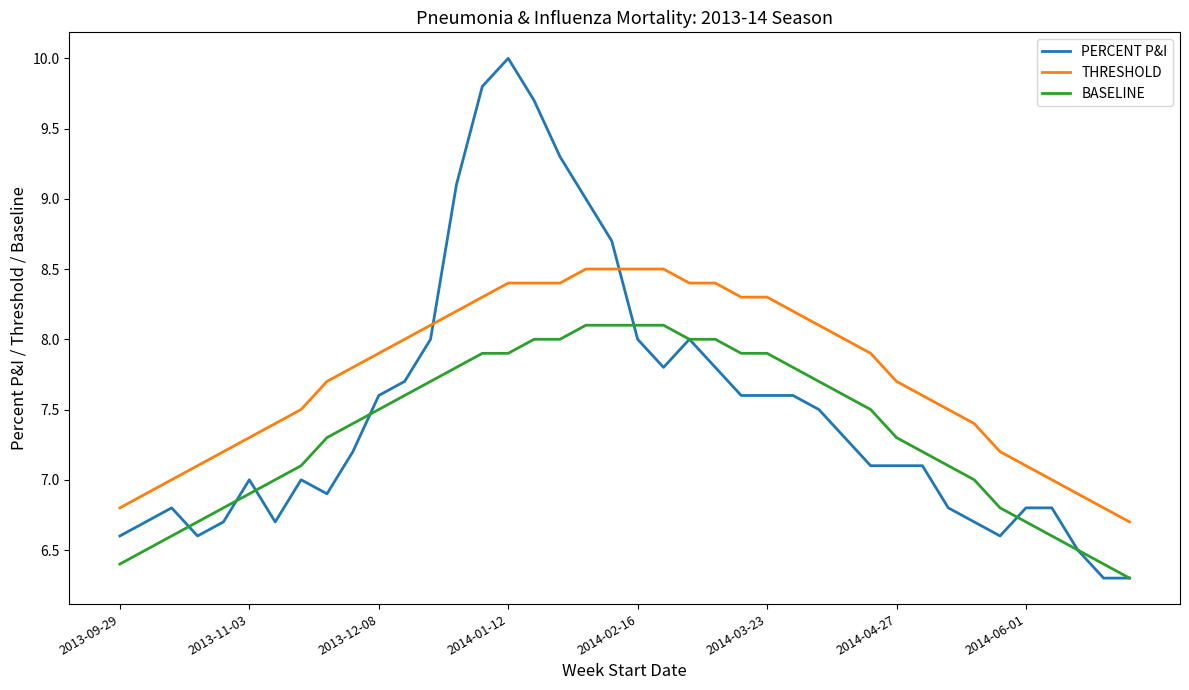

List the series in order of their overall mean, highest first.

THRESHOLD, PERCENT P&I, BASELINE